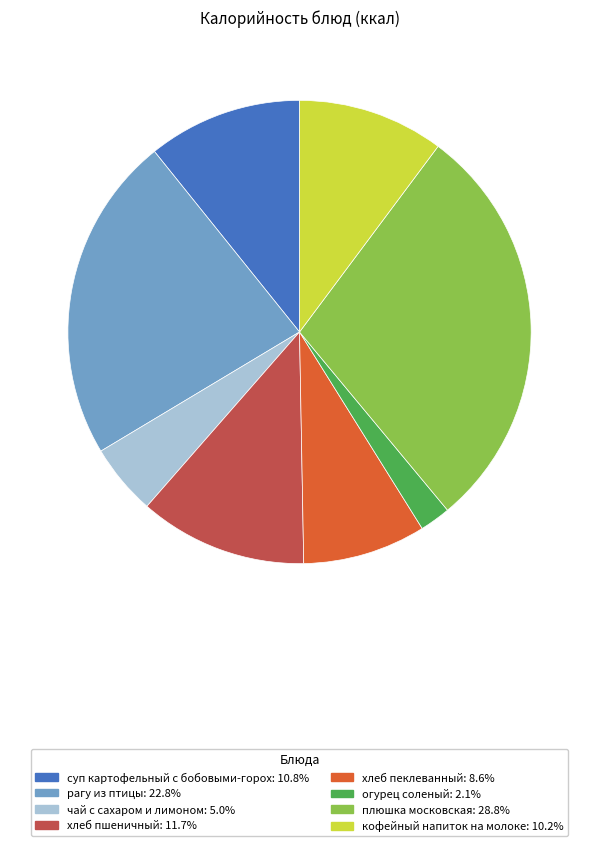

Does any single category account for the majority?

No